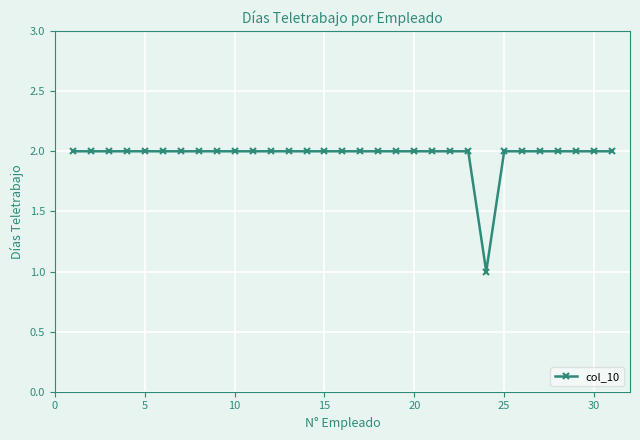

What is the smallest value displayed?

1